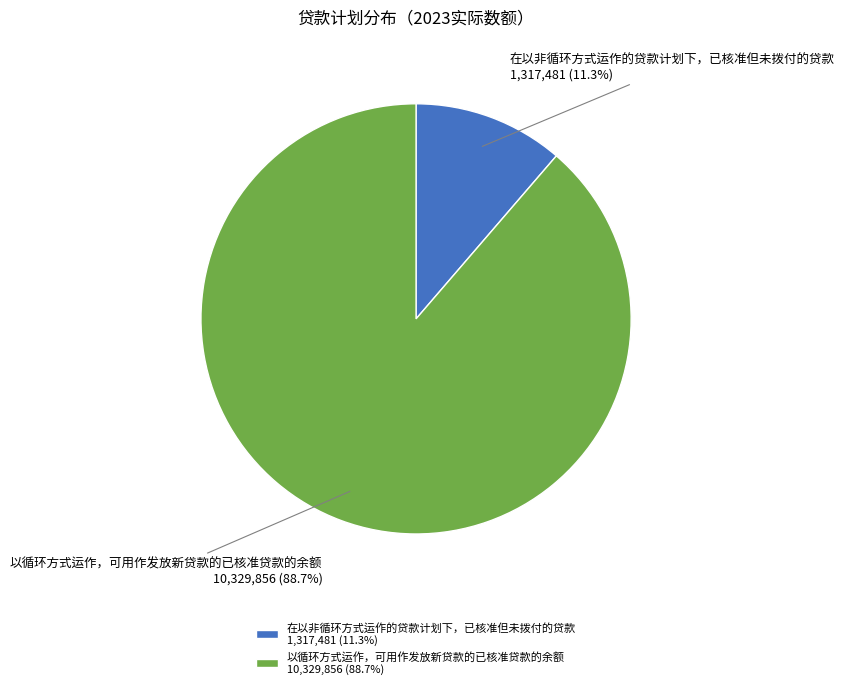

Which category has the smallest portion of the pie?

在以非循环方式运作的贷款计划下，已核准但未拨付的贷款